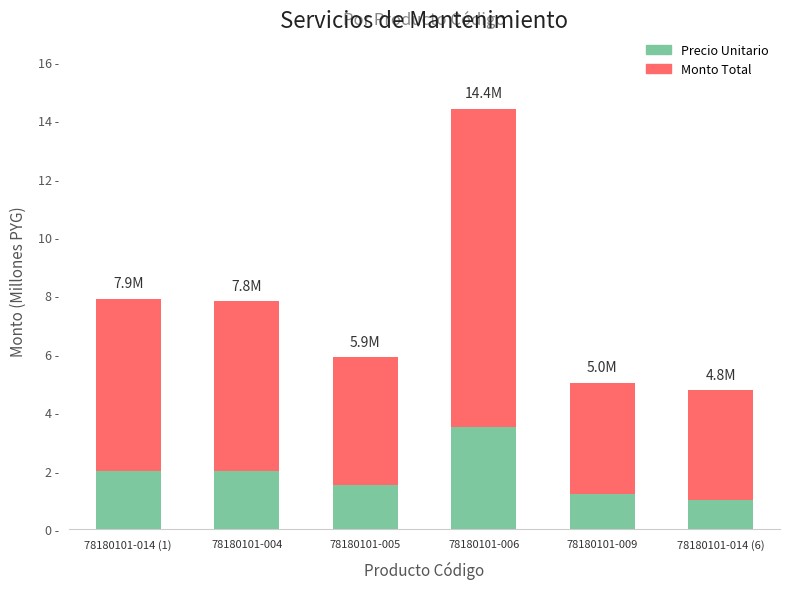

What position from the left is 78180101-014 (6)?

6